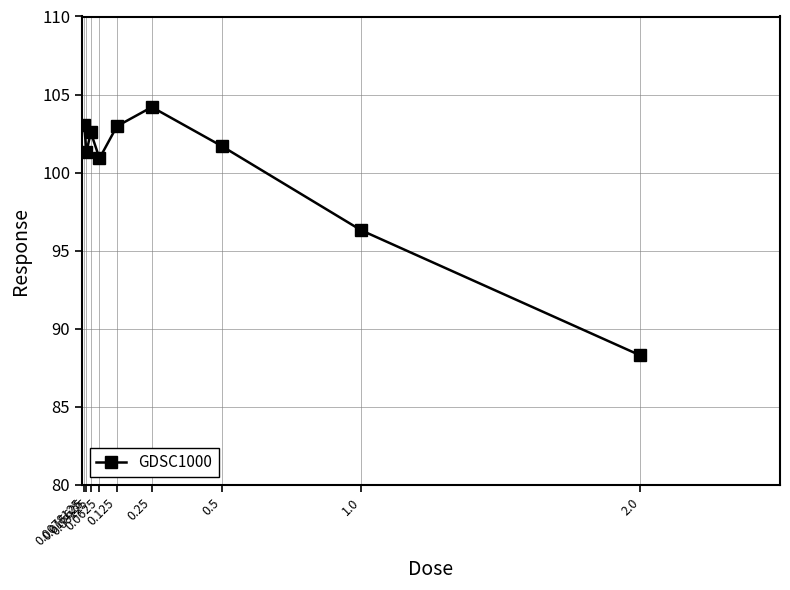

What is the change in value from 0.015625 to 0.5?

+0.4